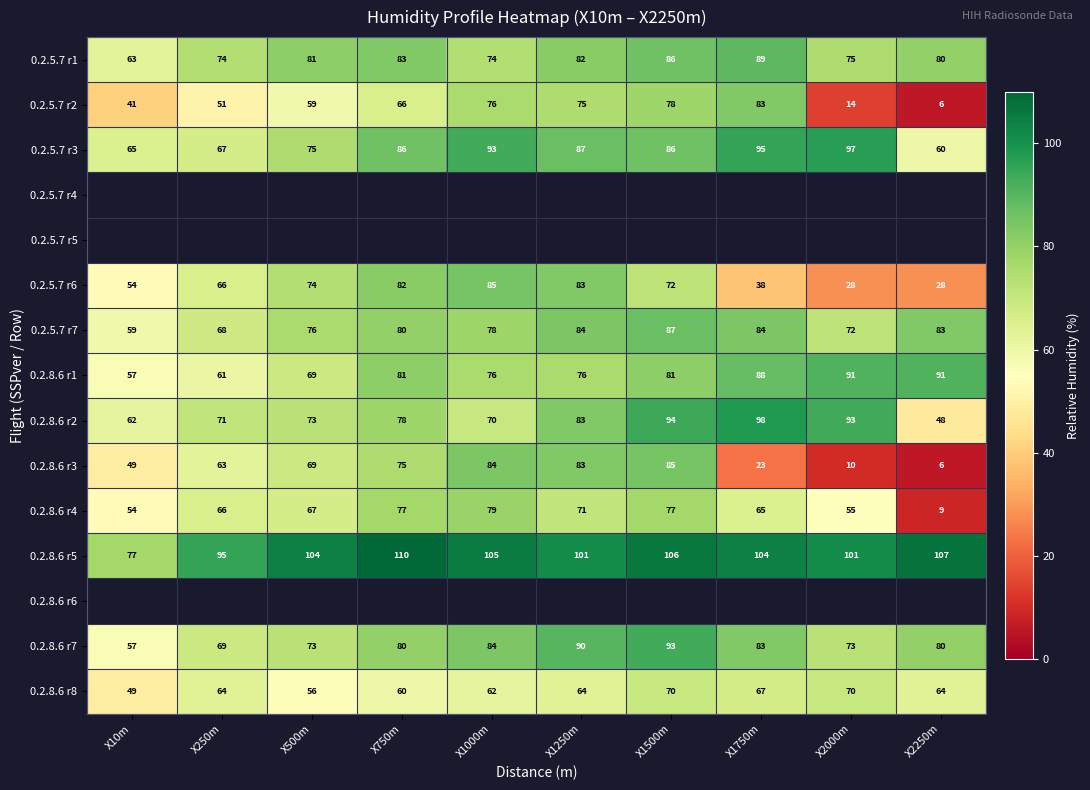

Rank the categories by 0.2.8.6 r3 value from lowest to highest.

X2250m, X2000m, X1750m, X10m, X250m, X500m, X750m, X1250m, X1000m, X1500m